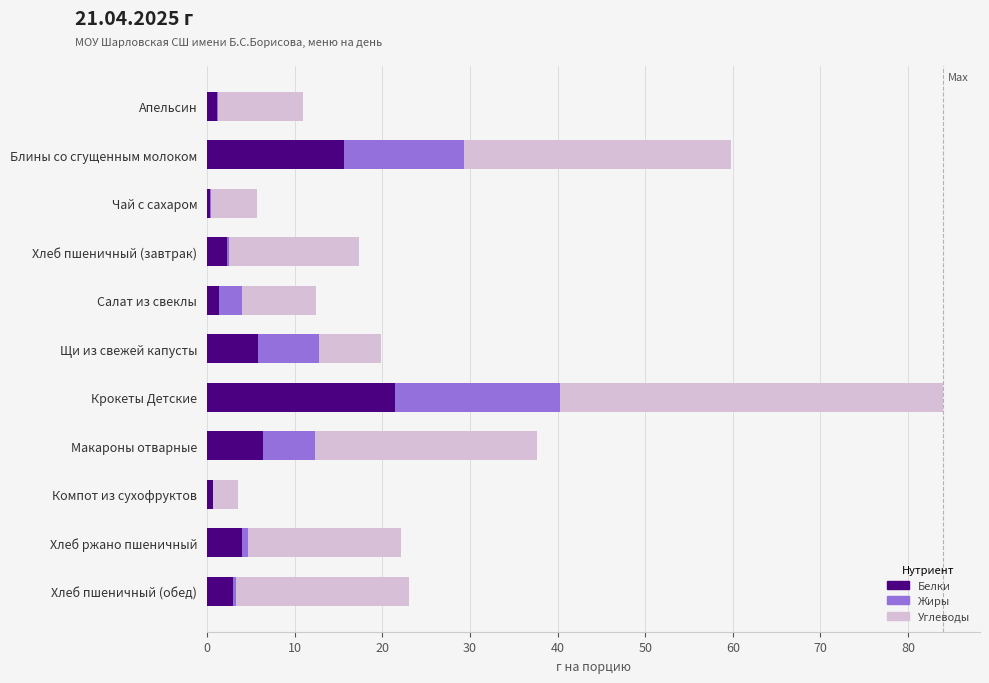

True or false: Белки has a value of 2.3 at Хлеб пшеничный (завтрак).

True